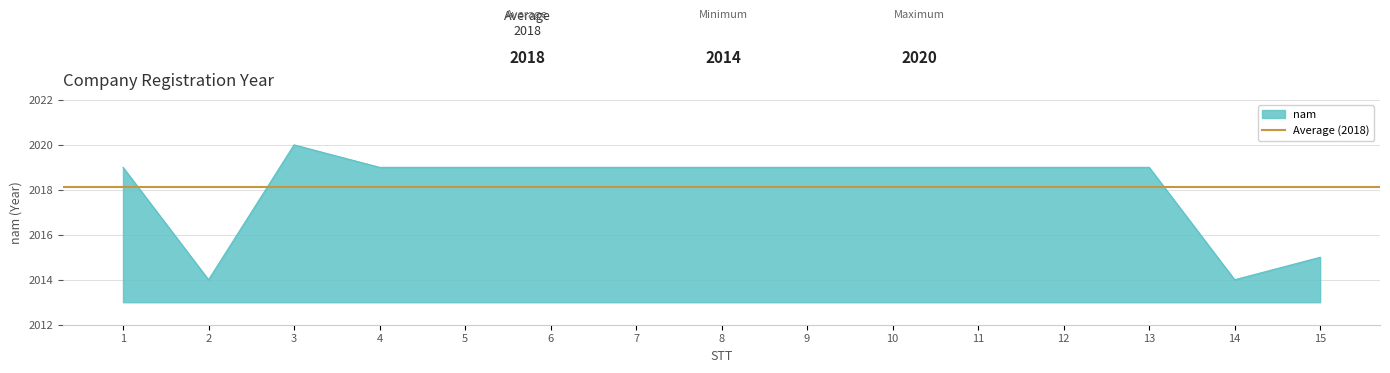

How many interior local peaks (higher than both neighbors) does the data have?

1